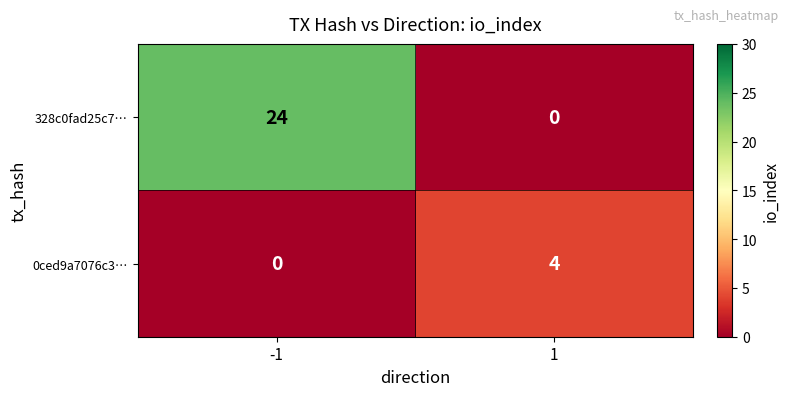

List the series in order of their overall mean, lowest first.

0ced9a7076c3…, 328c0fad25c7…